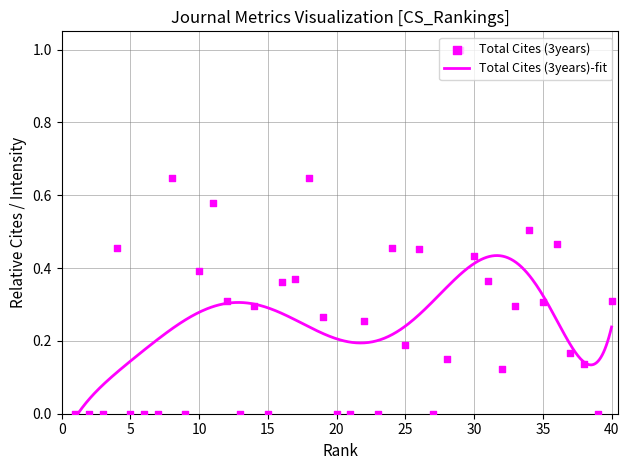

Which has a higher value, 4 or 20?

4